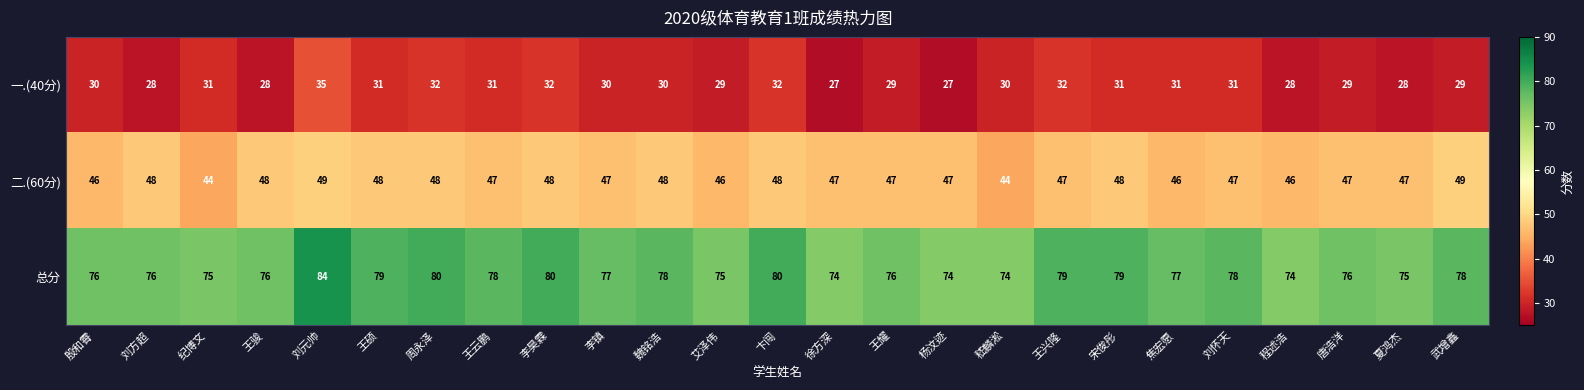

Count the 总分 values in the range 75 to 79.

17